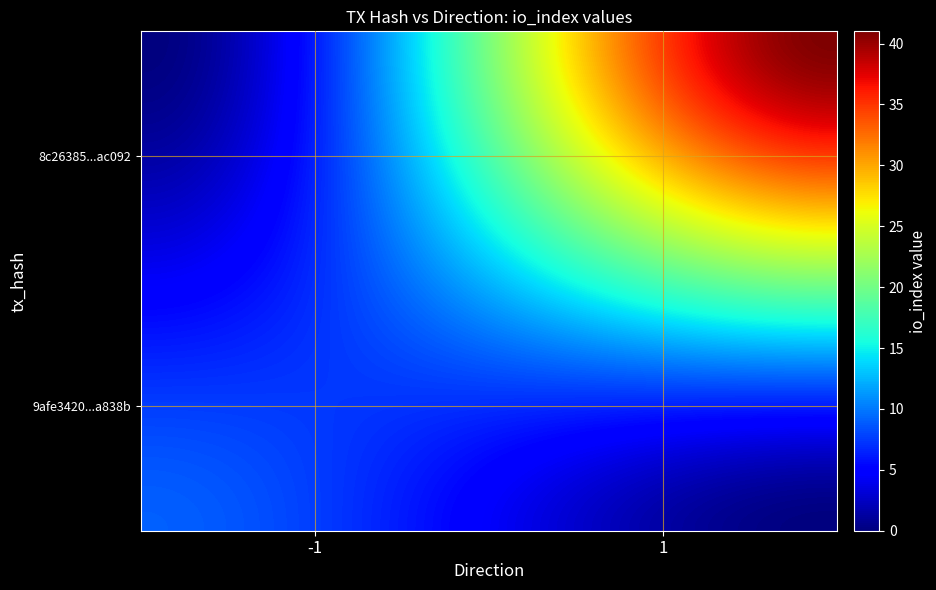

What is the highest value of the 9afe3420e47b503b1ace17e4d14eae4b25a838b series?

9